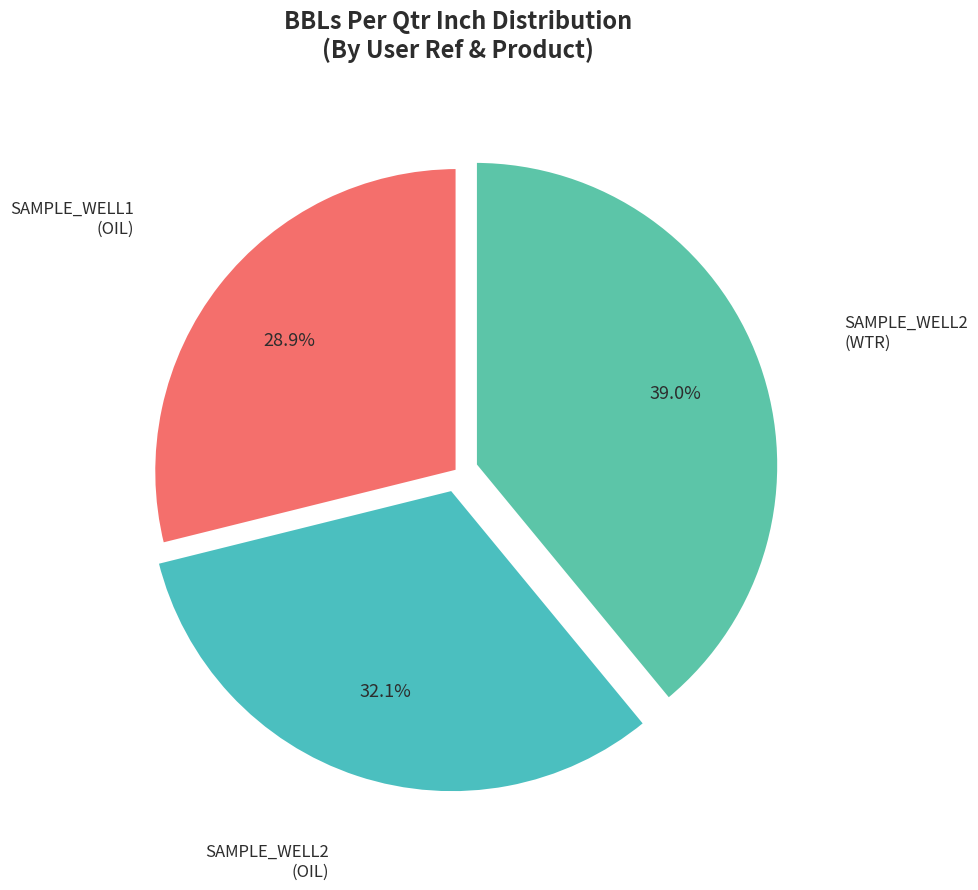

How many slices are in this pie chart?

3